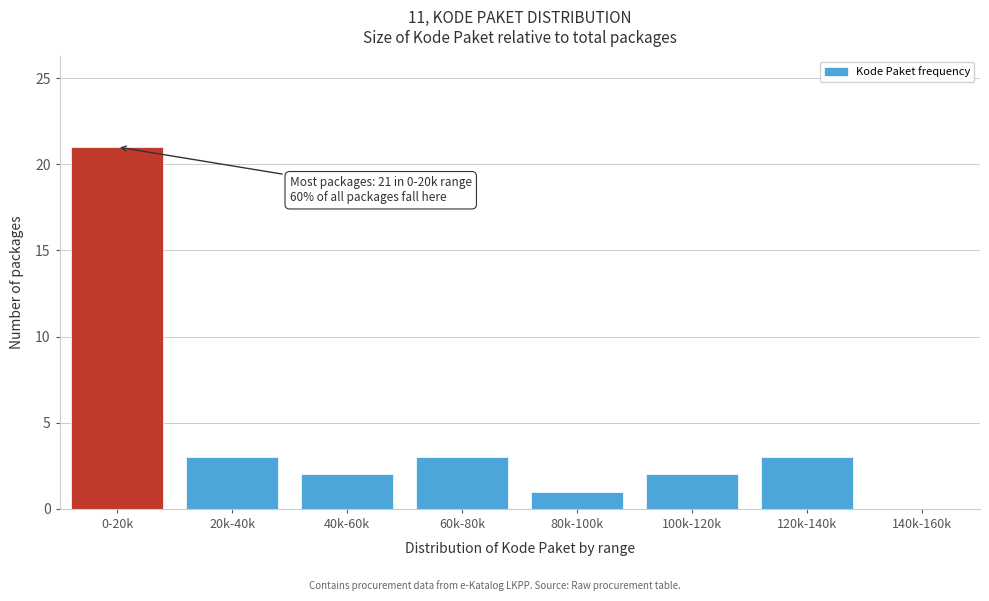

Reading left to right, extract all data points from this chart.

0-20k=21	20k-40k=3	40k-60k=2	60k-80k=3	80k-100k=1	100k-120k=2	120k-140k=3	140k-160k=0